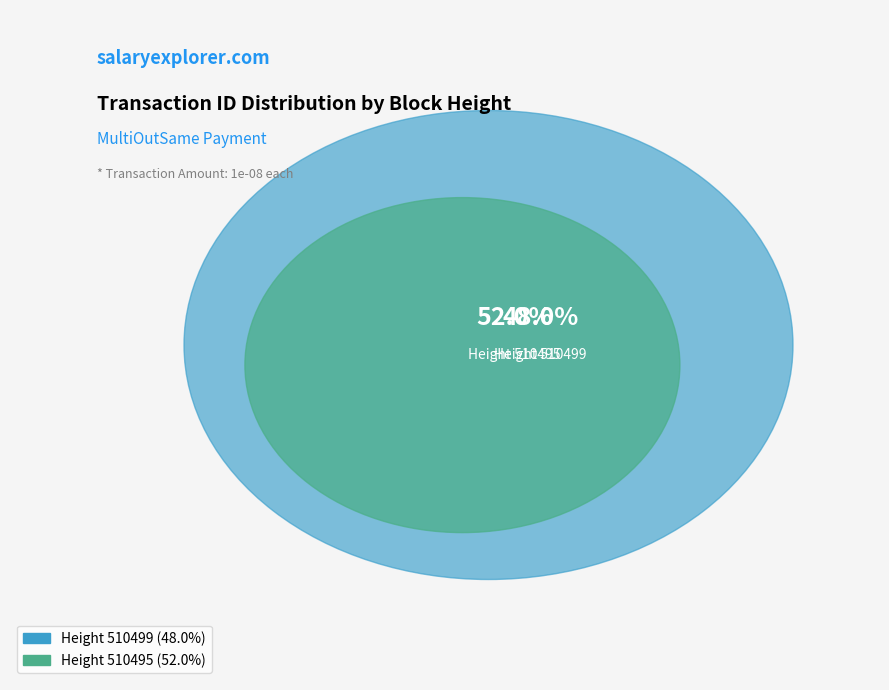

To the nearest percent, what is the difference between the 510499 and 510495 slice percentages?

4%